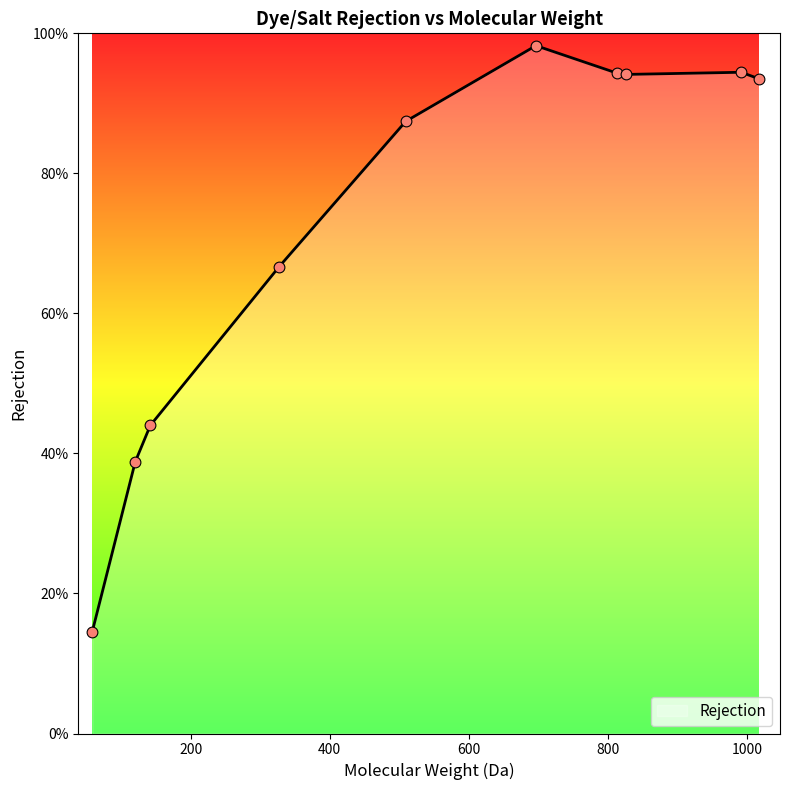

Is this an area chart (filled region under the line)?

Yes